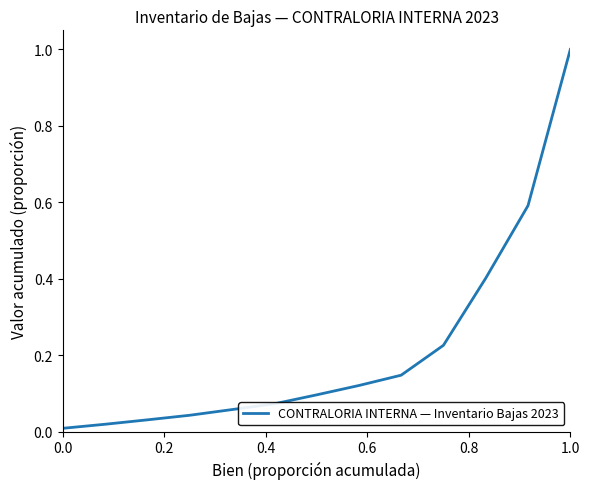

What is the greatest value displayed?

1.0